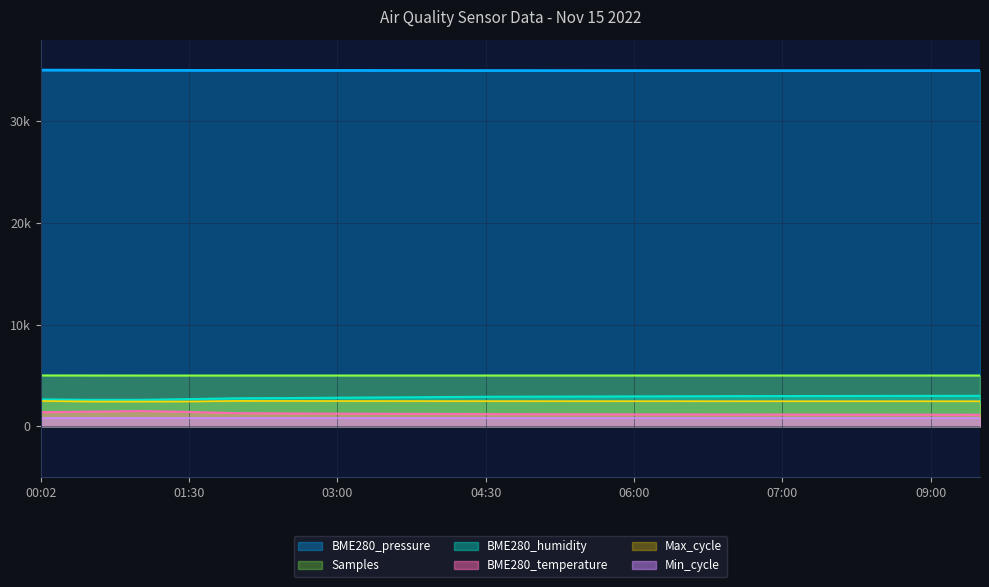

What is the approximate value of BME280_pressure at 05:30?

34952.5